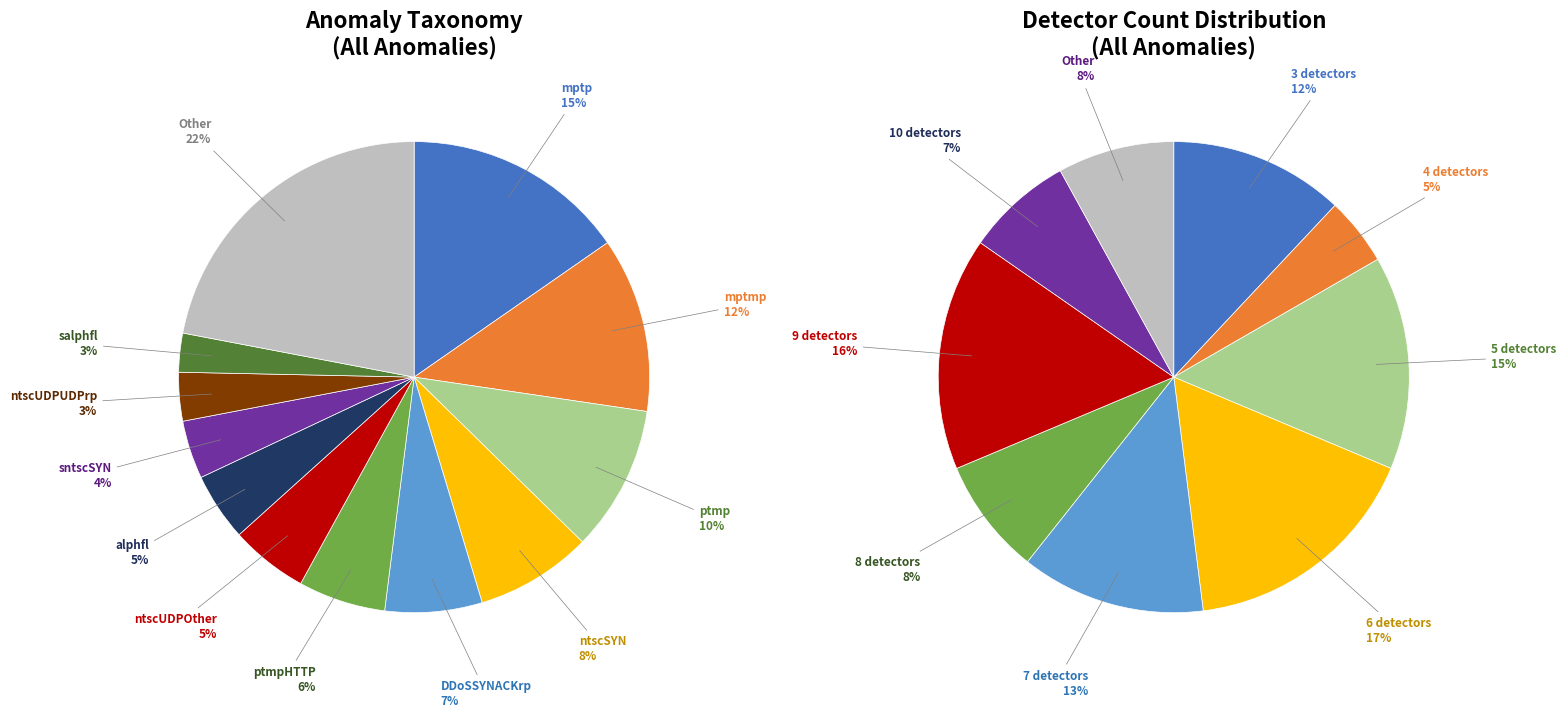

To the nearest percent, what is the average slice percentage?

8%